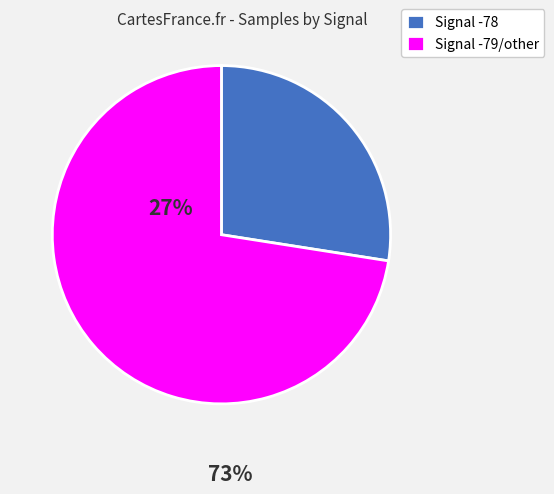

True or false: Signal -79/other accounts for 73% of the total.

True